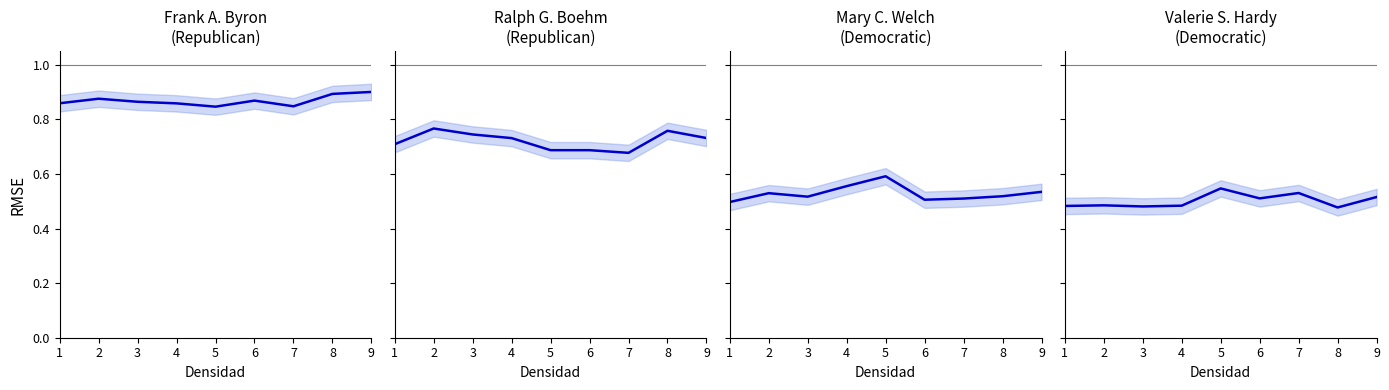

What is the sum of the Ralph G. Boehm
(Republican) values at 4 and 9?

1.5